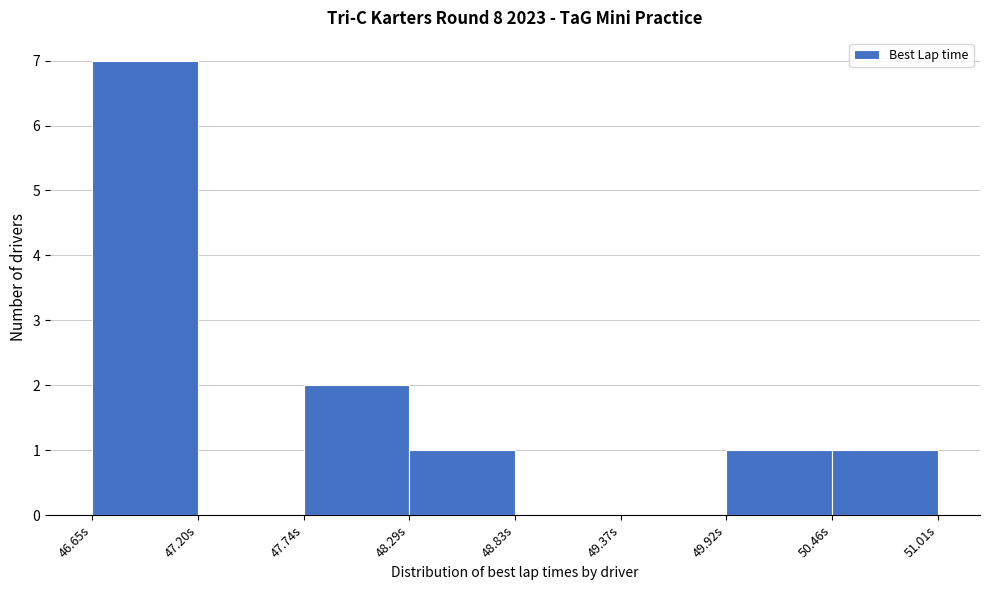

What is the height of the bar covering 49.9 to 50.5 on the x-axis? Neither the bar edges nor the heights are printed on the chart, so give them approximately, as read against the axes.

1